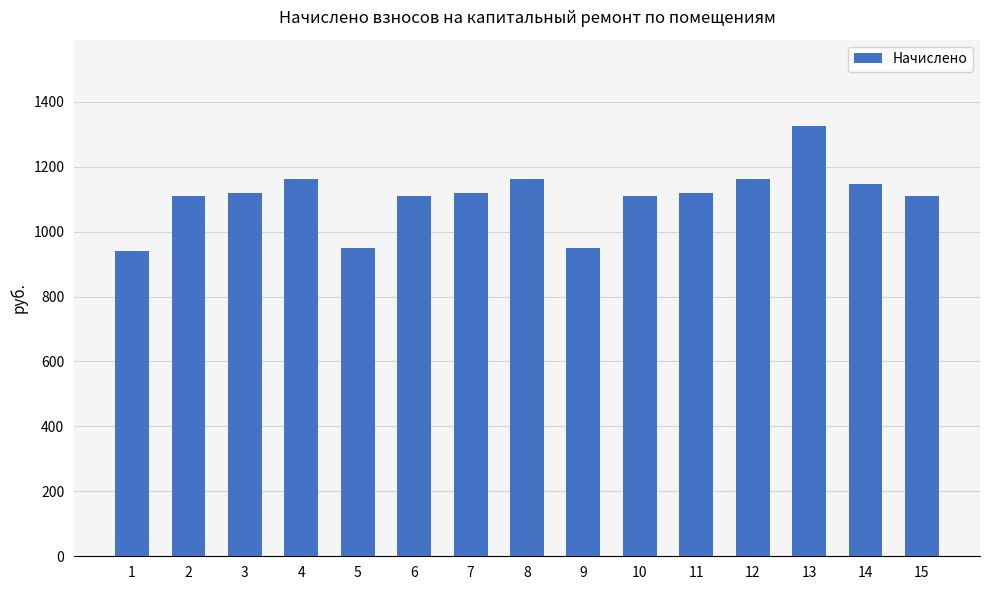

What is the minimum value shown in the chart?

941.3